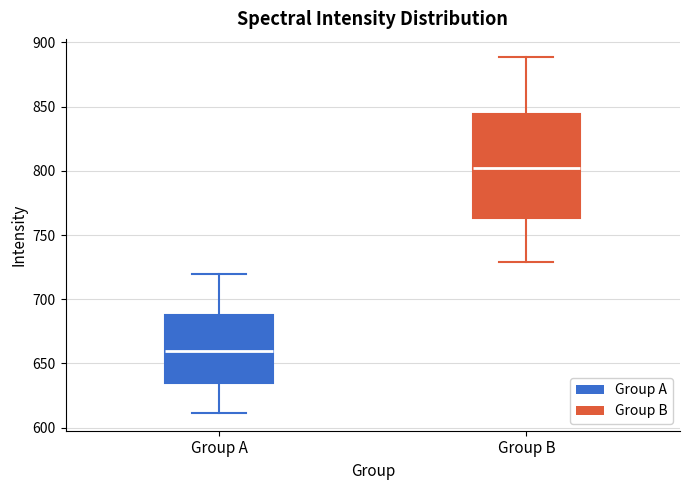

Reading left to right, read every box against the y-axis: the position of its median line, the range the box covers, and the ends of its whiskers. The values are not printed on the chart, so give them approximately, as read against the axis.

Group A: median 660, box 635 to 690, whiskers 610 to 720
Group B: median 805, box 765 to 845, whiskers 730 to 890